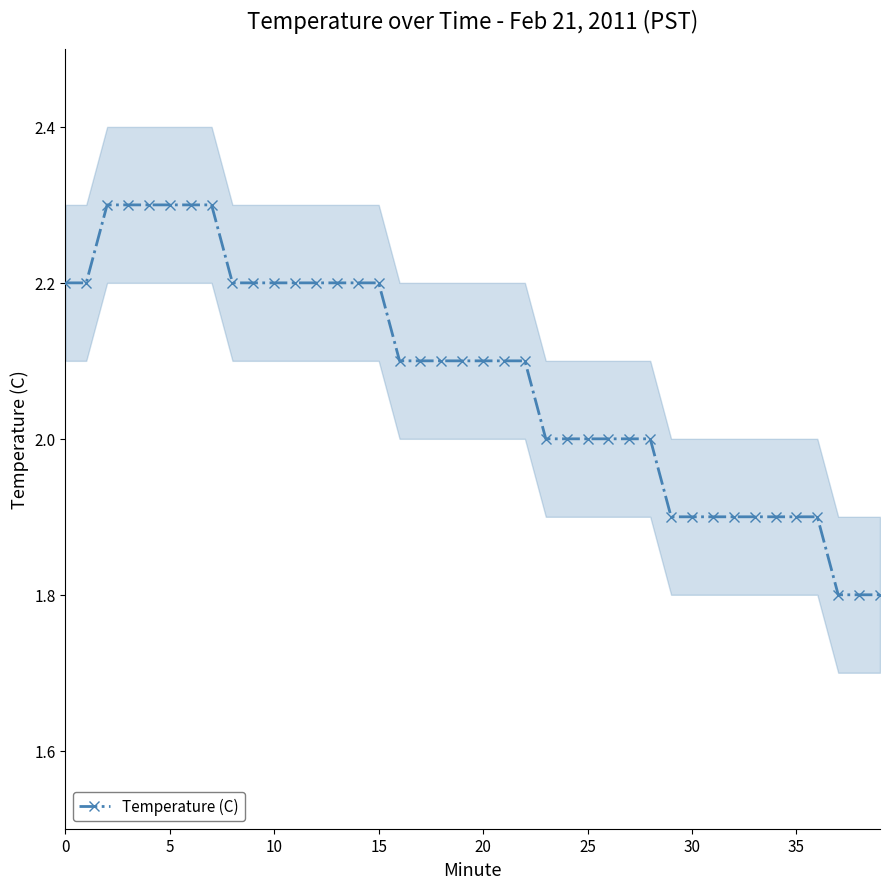

Reading left to right, extract all data points from this chart.

2.2	2.2	2.3	2.3	2.3	2.3	2.3	2.3	2.2	2.2	2.2	2.2	2.2	2.2	2.2	2.2	2.1	2.1	2.1	2.1	2.1	2.1	2.1	2.0	2.0	2.0	2.0	2.0	2.0	1.9	1.9	1.9	1.9	1.9	1.9	1.9	1.9	1.8	1.8	1.8